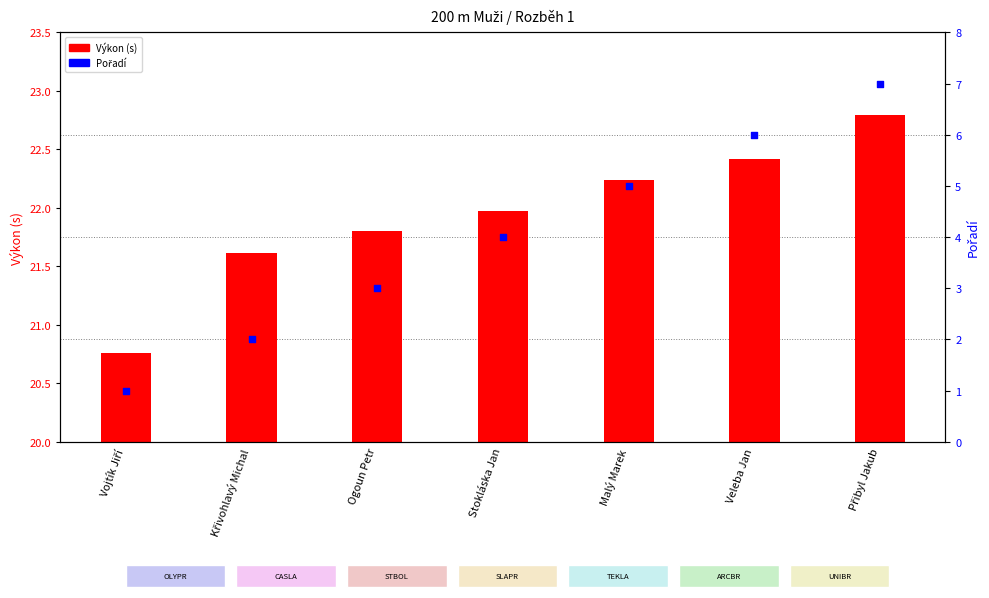

Which series has the widest spread of Y values?

Pořadí